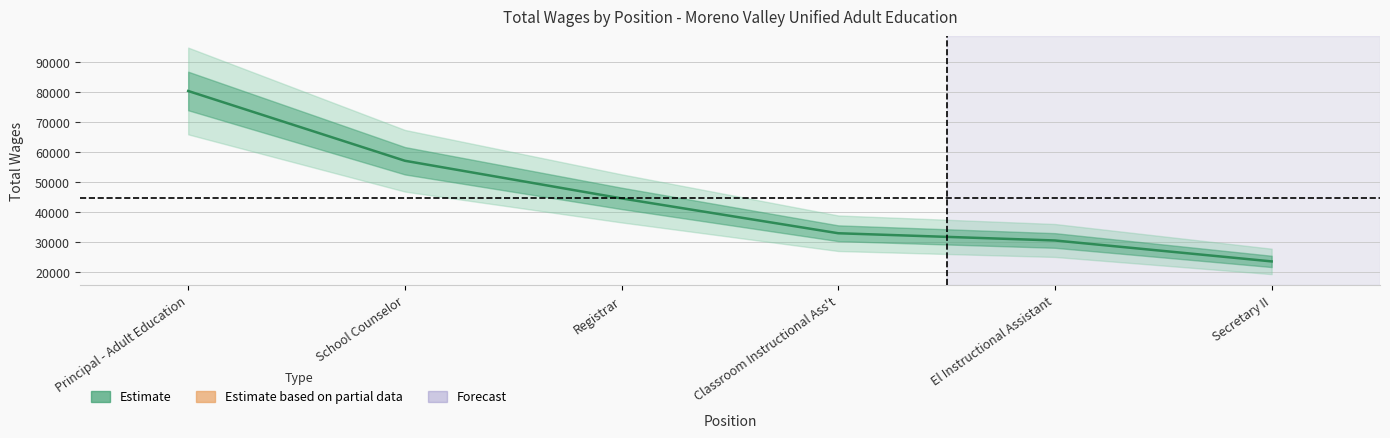

Is it true that the value at Classroom Instructional Ass't is 32921?

True